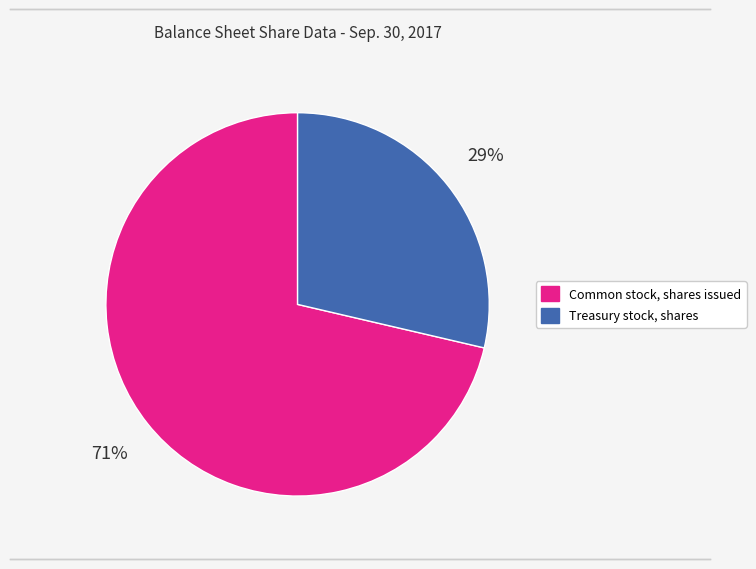

Does any single category account for the majority?

Yes